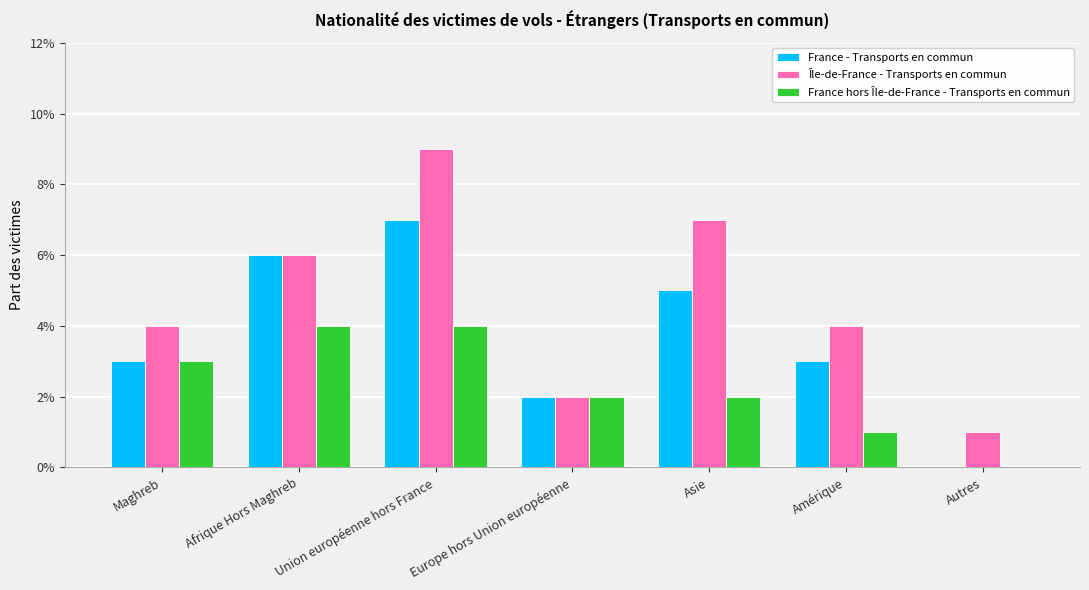

What are all the series names shown in the legend?

France - Transports en commun, Île-de-France - Transports en commun, France hors Île-de-France - Transports en commun